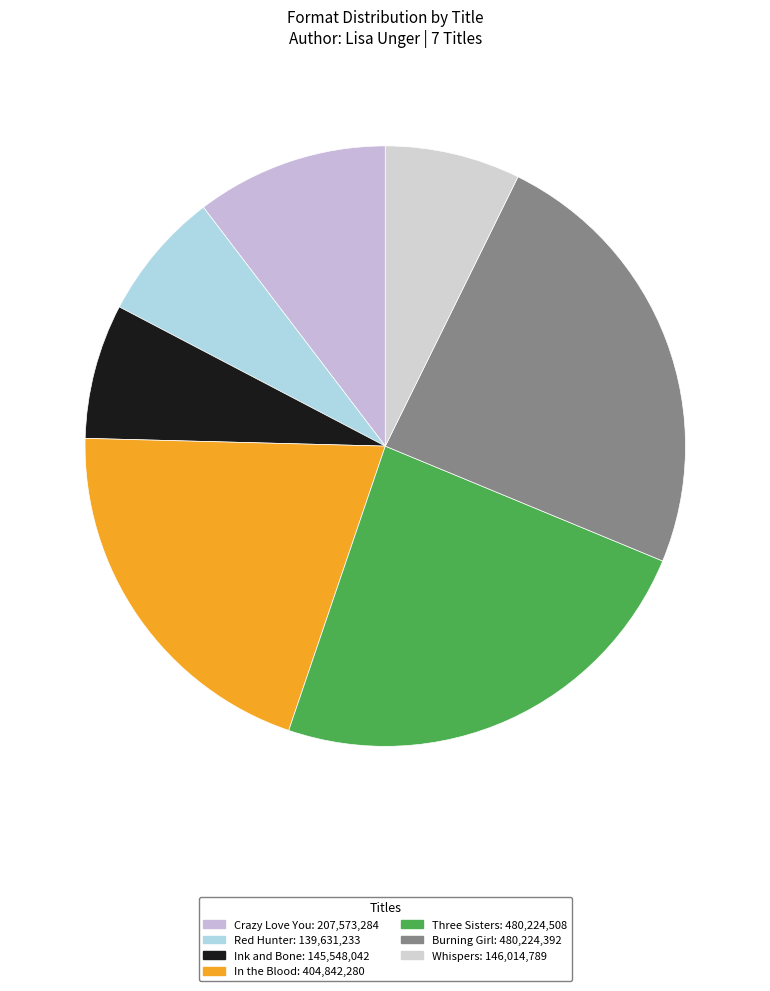

To the nearest percent, what is the difference between the largest and smallest slice percentages?

17%